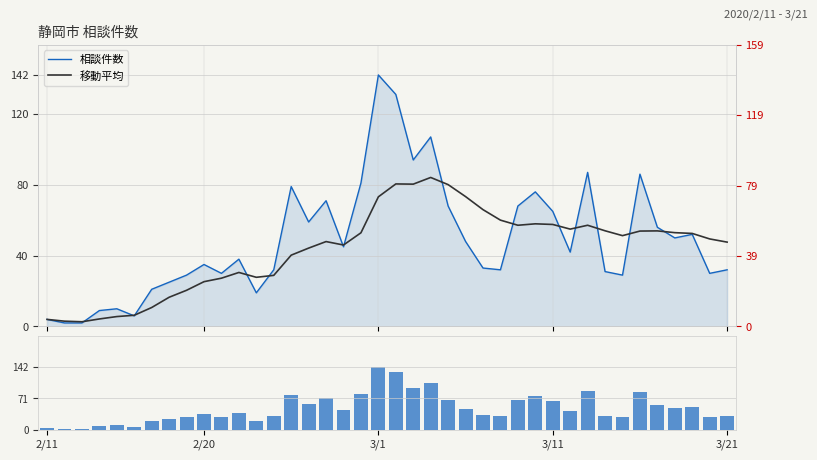

True or false: 移動平均 has a value of 25.3 at 2/20.

True